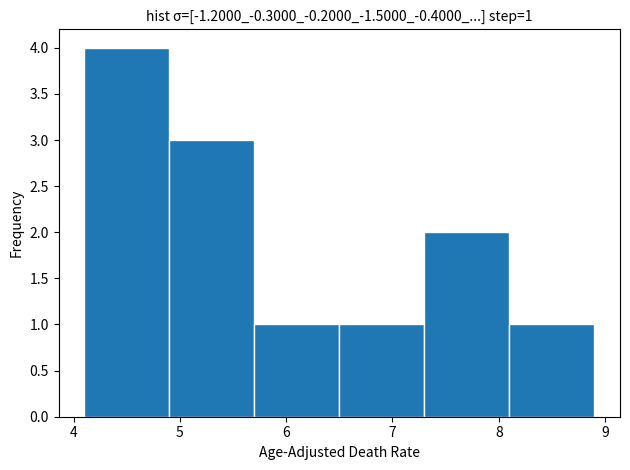

Over which range of the x-axis is the bar tallest?

4.1 to 4.9